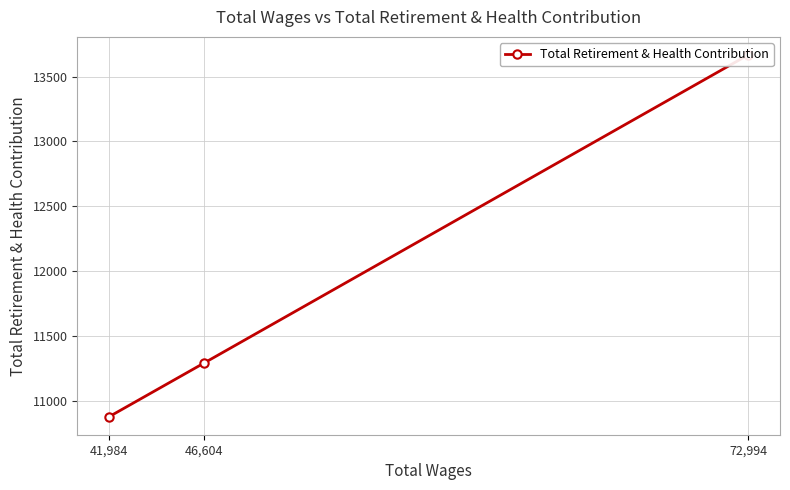

What is the sum of all values?

35836